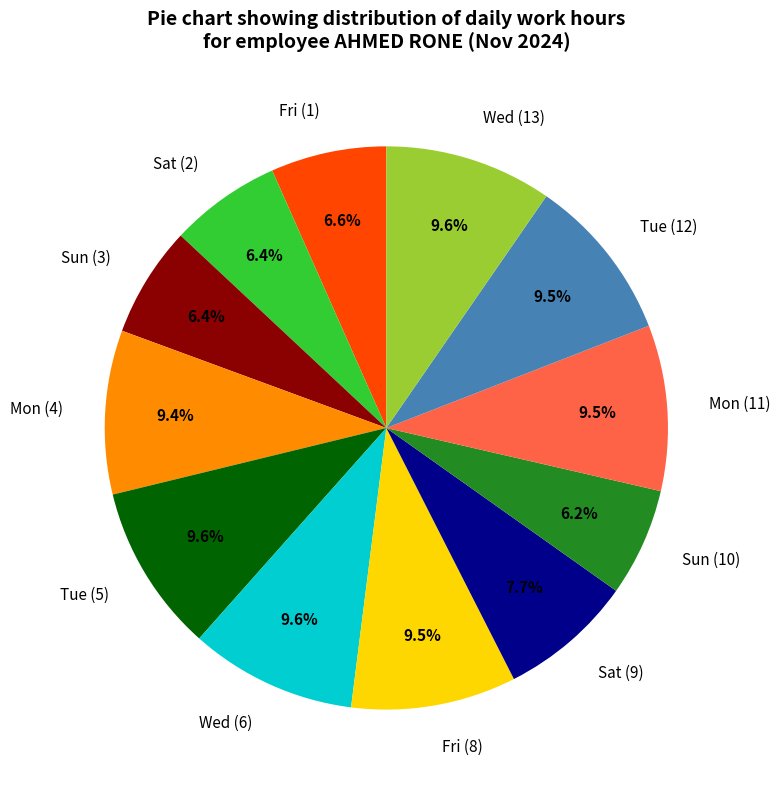

Between Fri (1) and Sat (9), which is larger?

Sat (9)